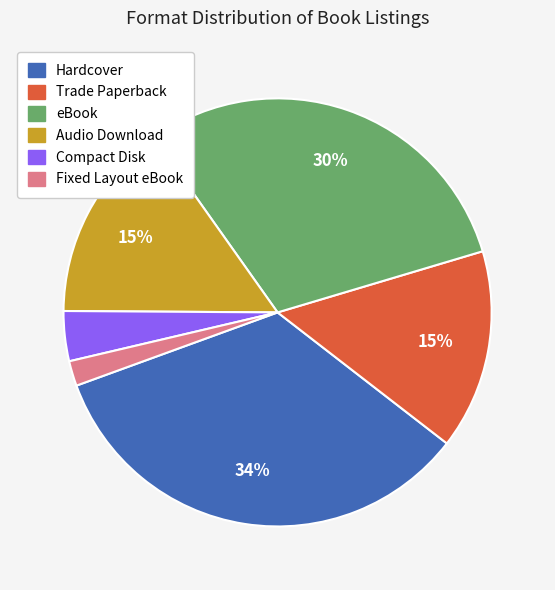

To the nearest percent, what is the difference between the Fixed Layout eBook and Trade Paperback slice percentages?

13%